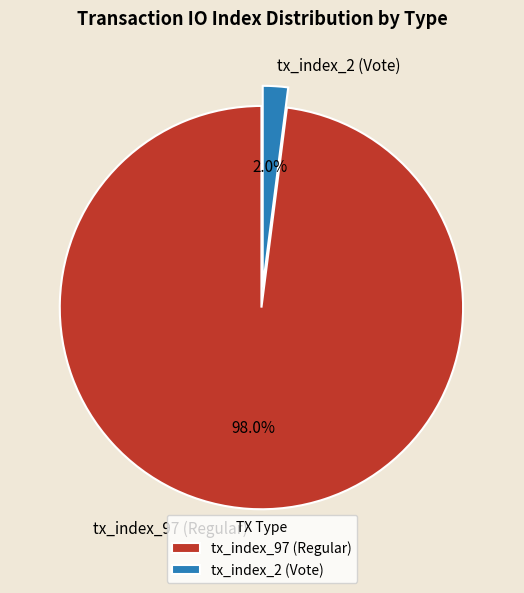

Which category accounts for the majority?

tx_index_97 (Regular)